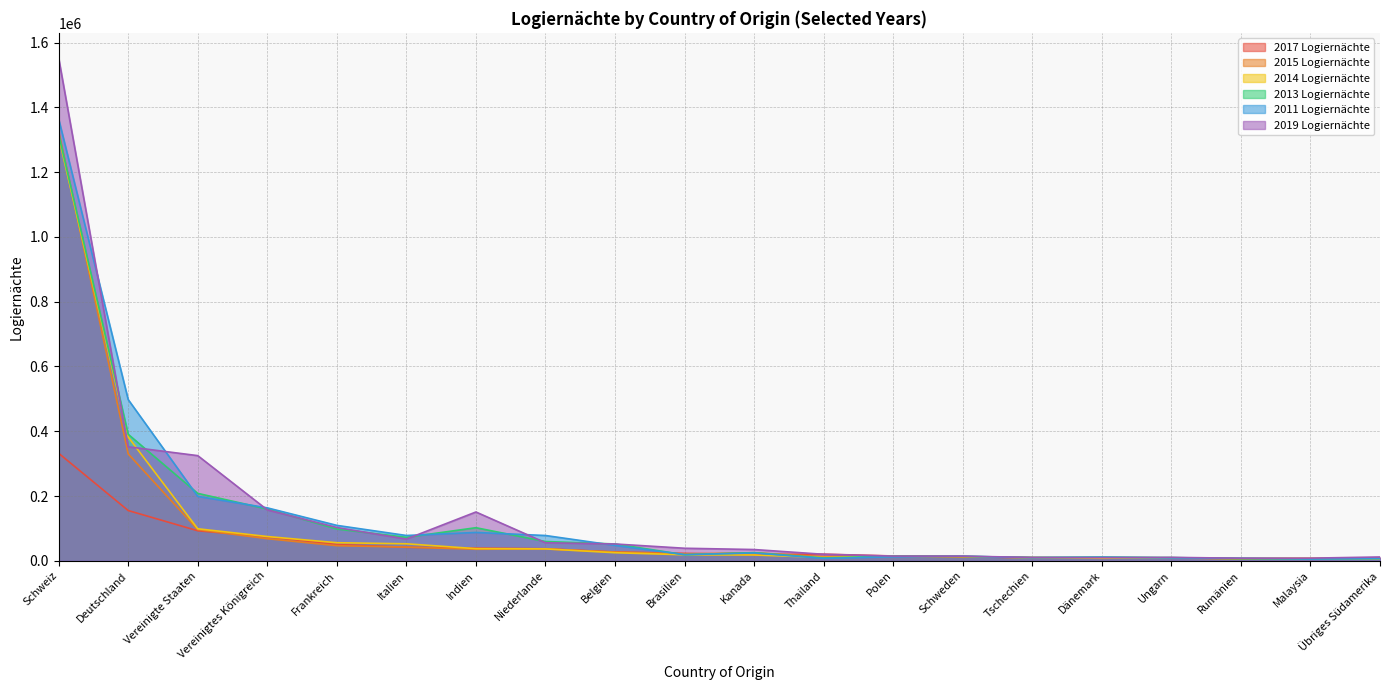

What is the approximate value of 2017 Logiernächte at Niederlande?

37425